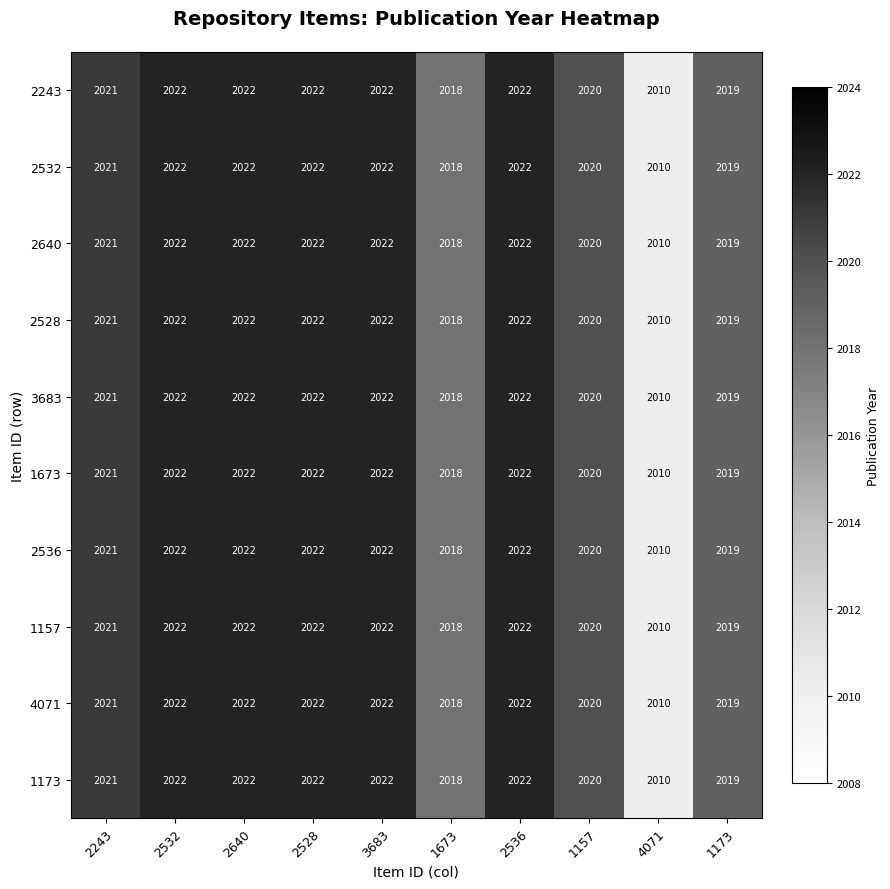

What is the highest value of the 2536 series?

2022